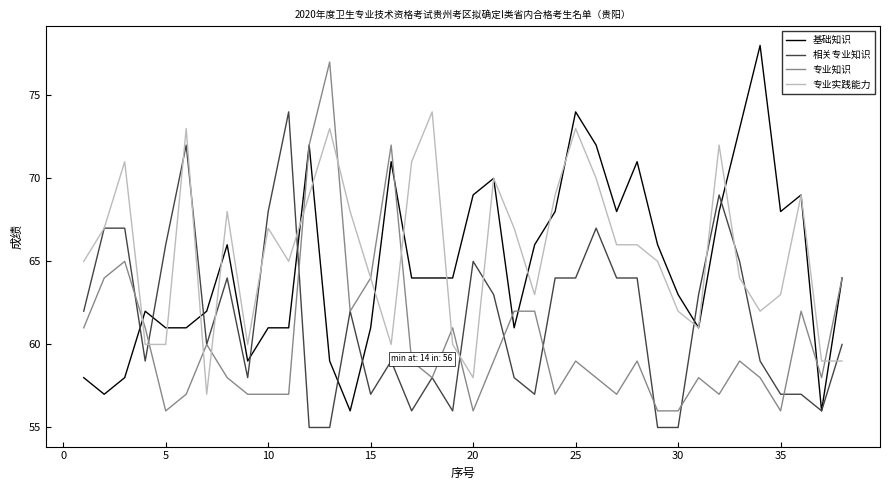

Is this an area chart (filled region under the line)?

No